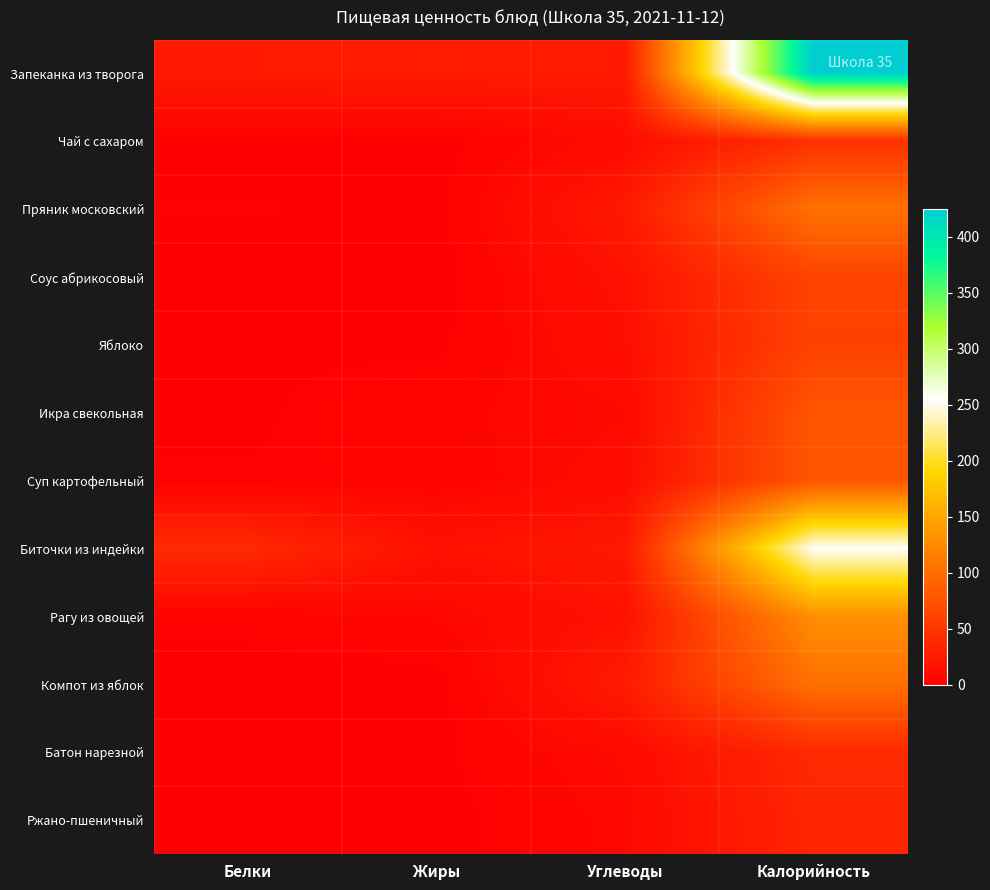

What is the total value across all series at Жиры?

58